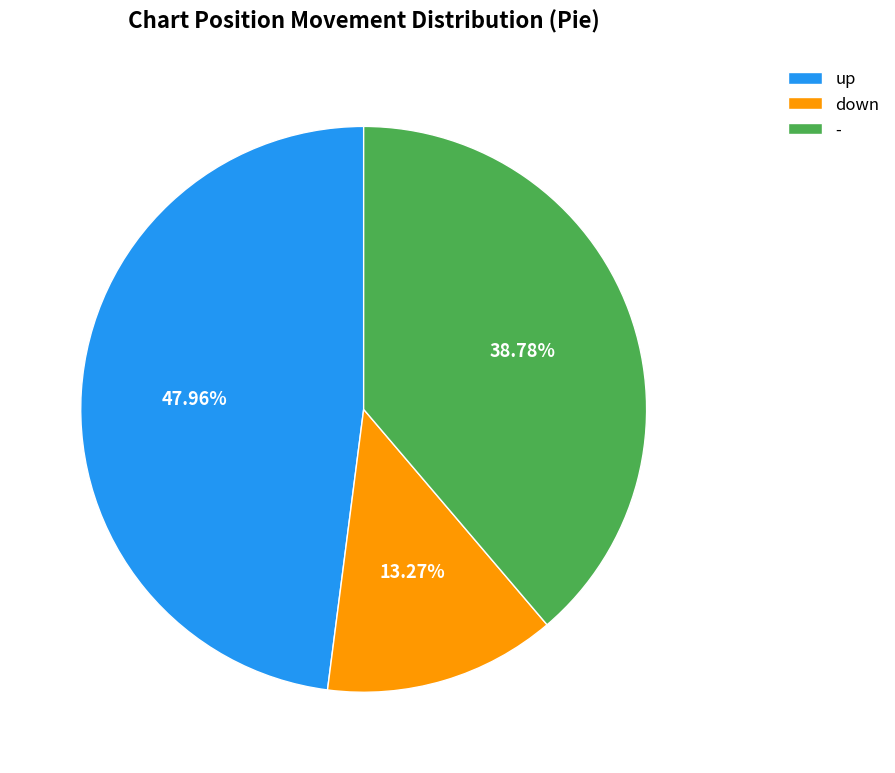

Is it true that down is 24% of the pie?

False